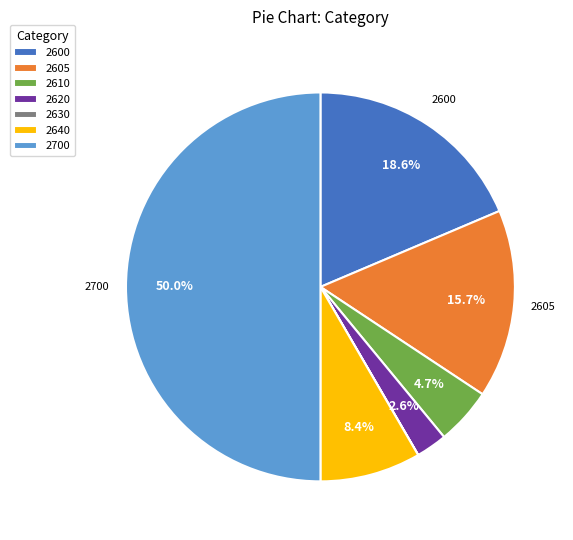

Which has a higher value, 2640 or 2605?

2605